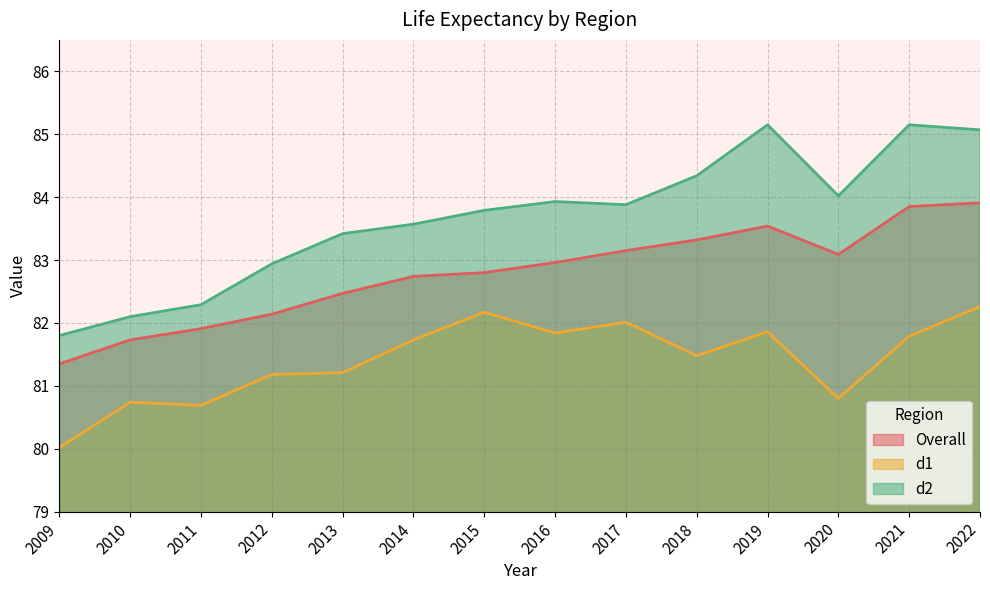

At which label does d1 reach its minimum?

2009